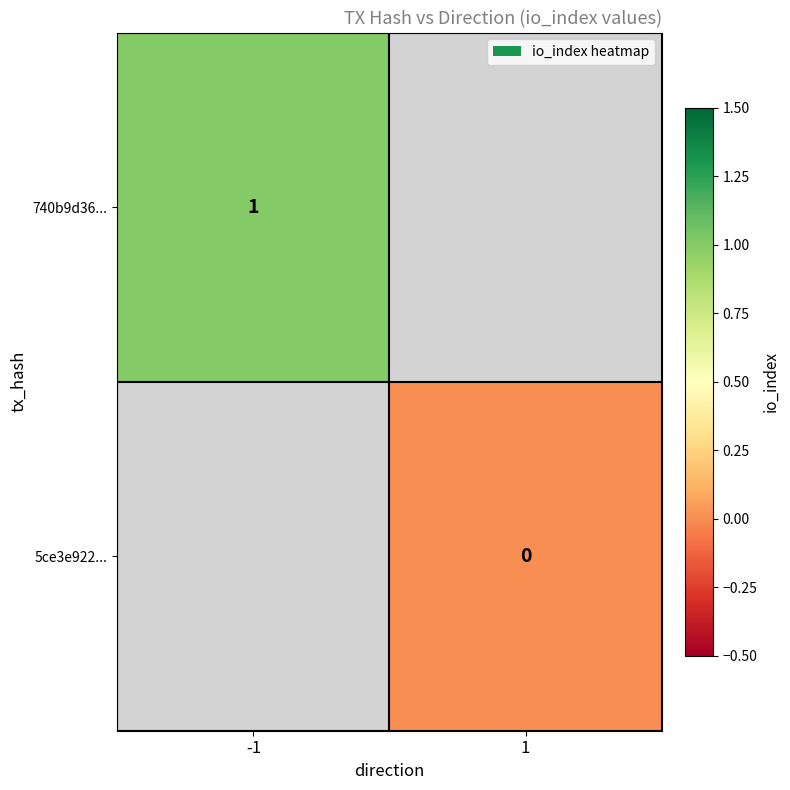

Rank the categories by 740b9d36... value from lowest to highest.

-1, 1